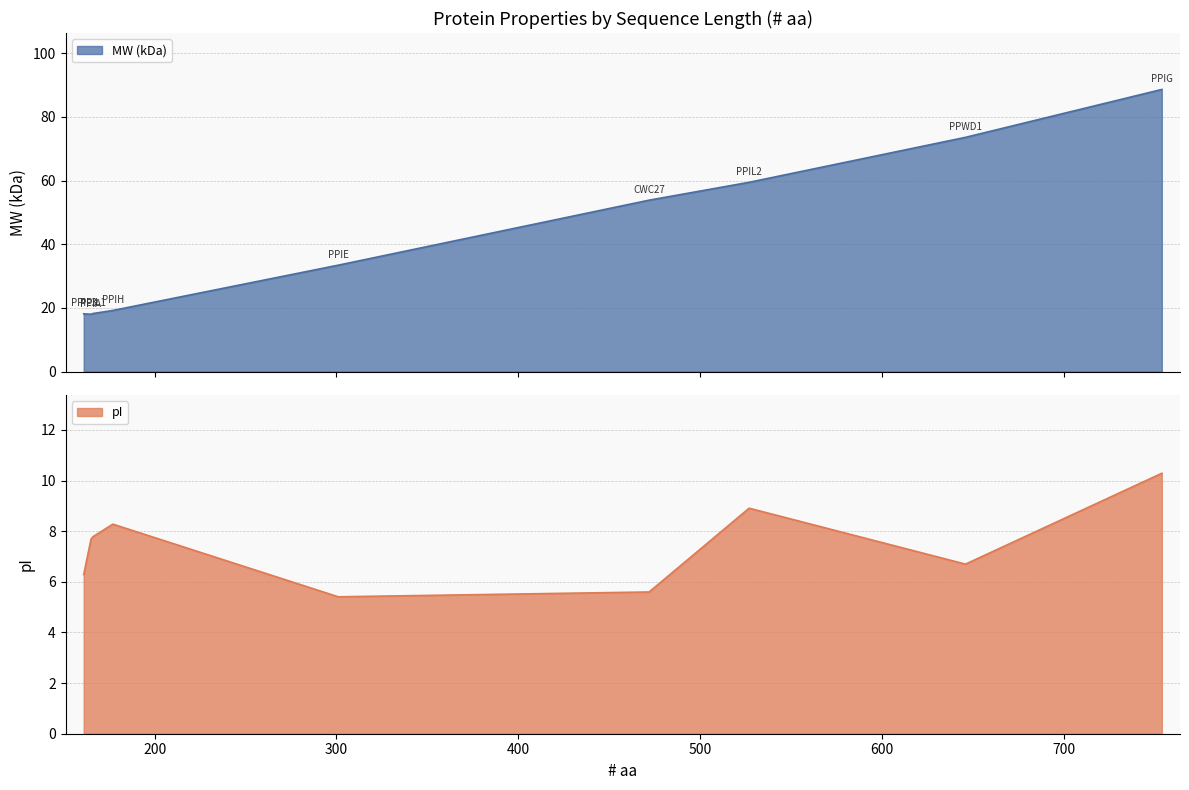

What is the lowest value of the MW (kDa) series?

18.0